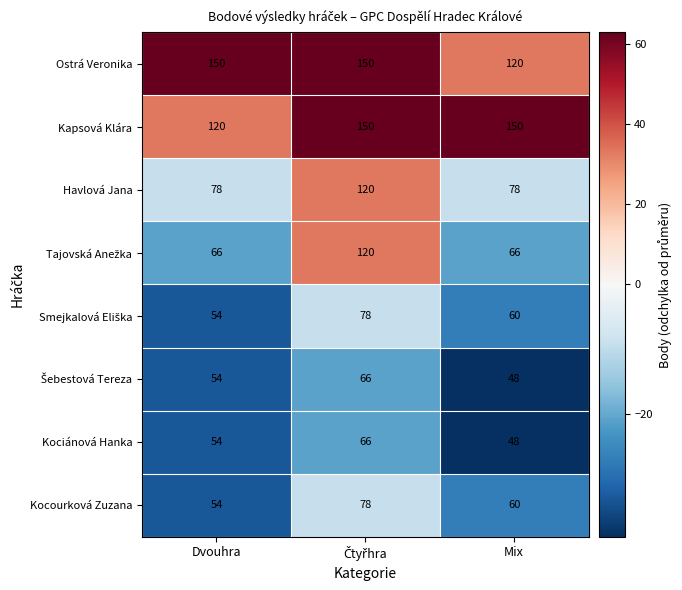

Is it true that Havlová Jana equals 119 at Mix?

False